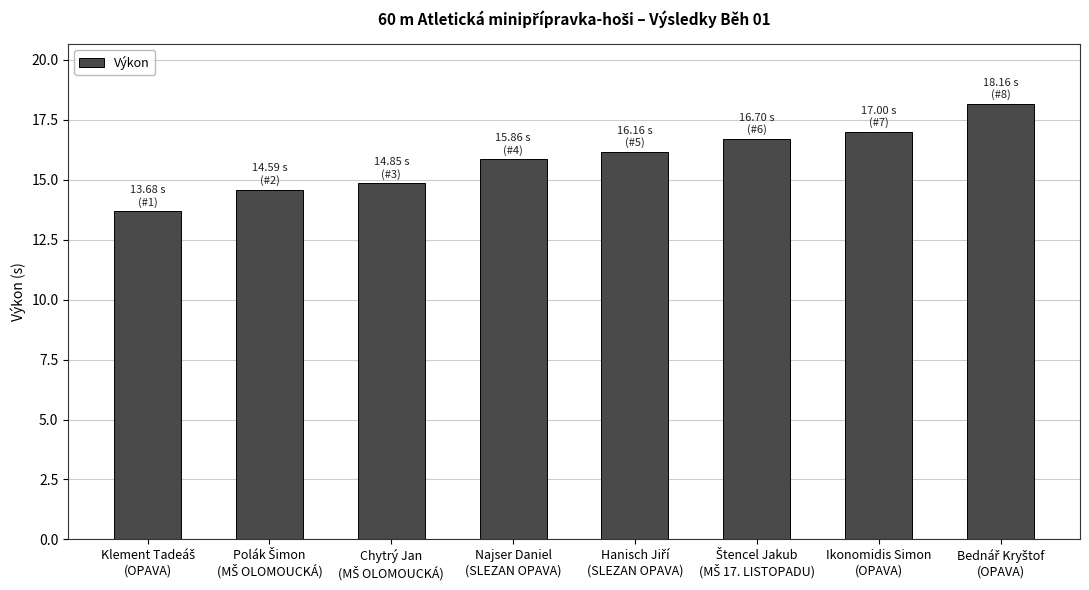

What is the value of the 8th bar from the left?

18.2